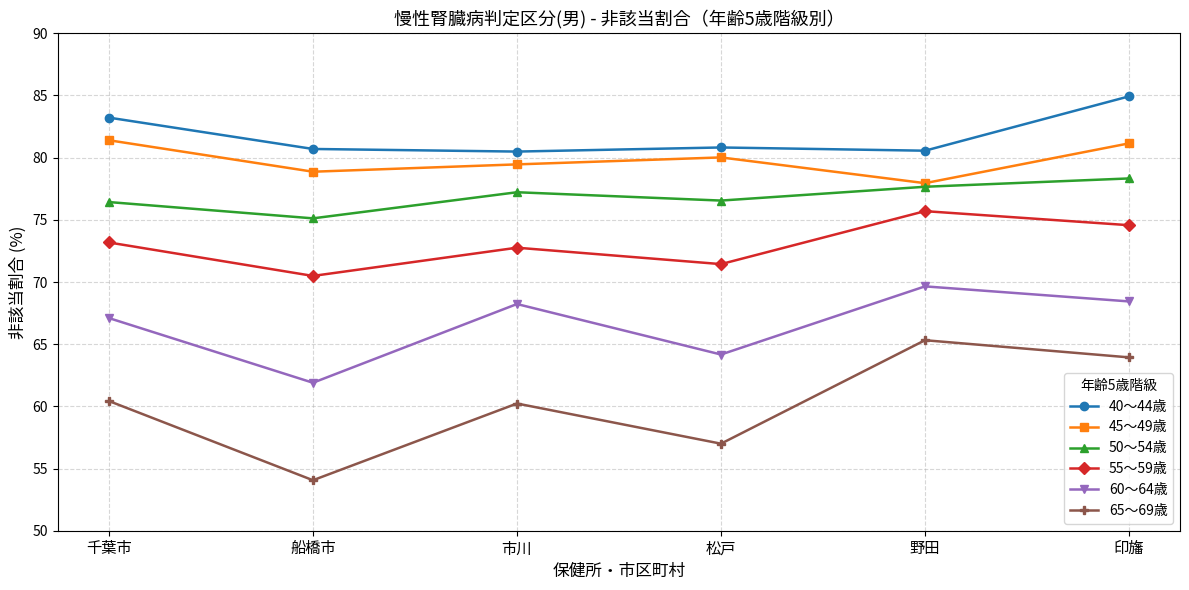

In 65～69歳, how many points are higher than both neighbors (excluding endpoints)?

2